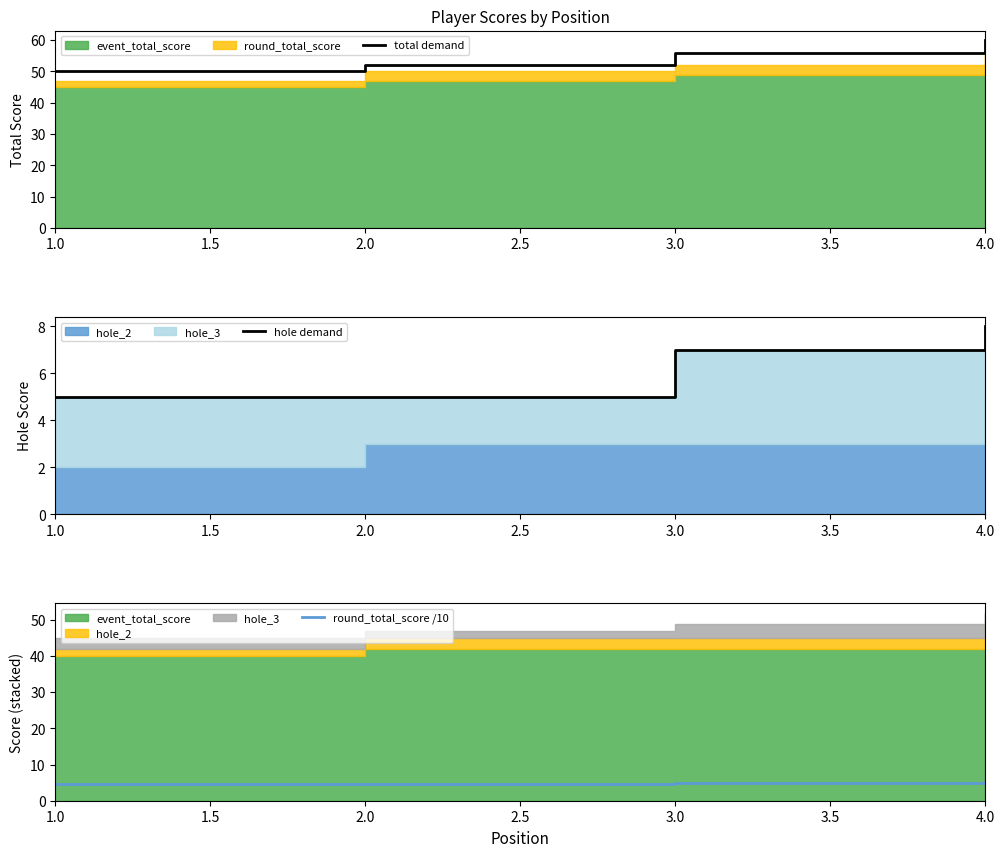

Reading left to right, list all the values displayed in this chart.

total demand: 50.0	52.0	56.0	60.0
hole demand: 5.0	5.0	7.0	8.0
round_total_score /10: 4.5	4.7	4.9	5.2